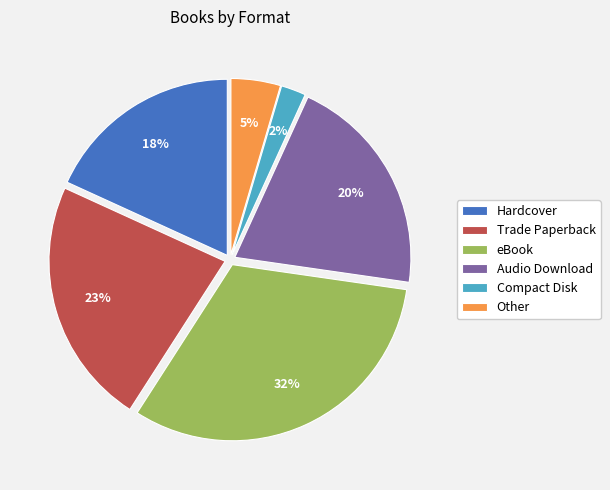

Rank the categories by value from lowest to highest.

Compact Disk, Other, Hardcover, Audio Download, Trade Paperback, eBook